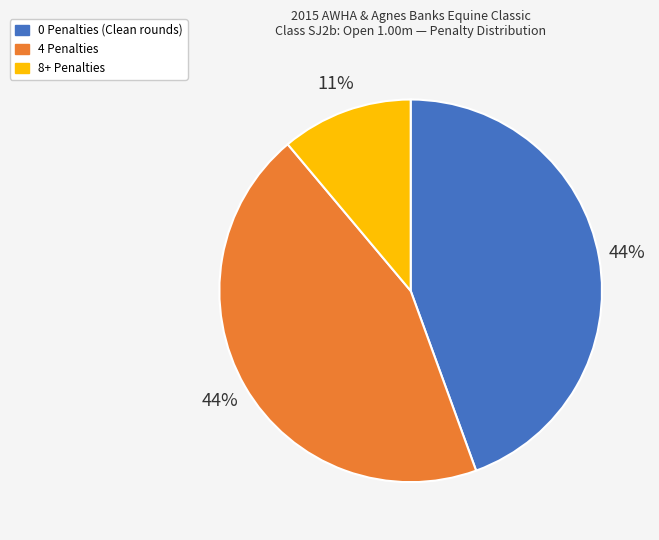

Is there a majority slice in this chart?

No